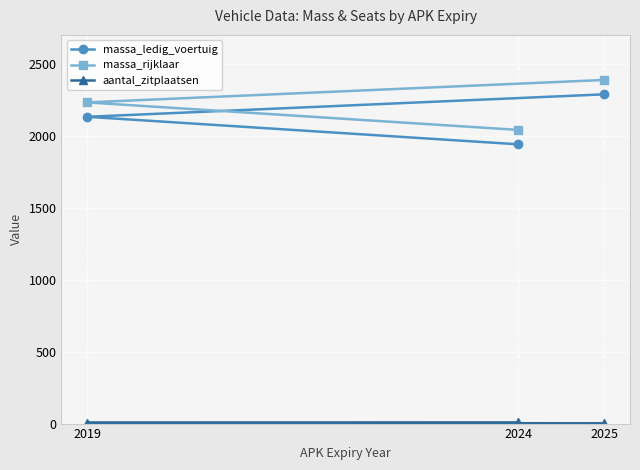

What is the greatest value displayed?

2387